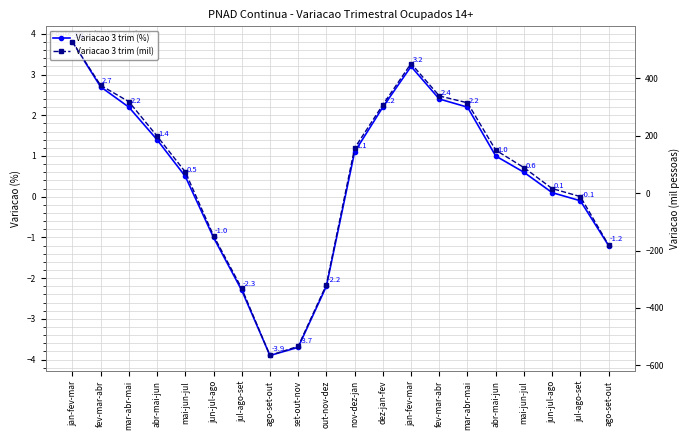

How many values in Variacao 3 trim (%) are above zero?

13